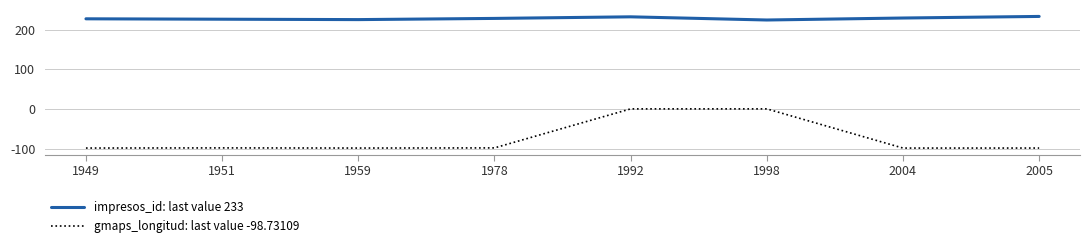

What is the difference between the second highest and minimum values in the gmaps_longitud: last value -98.73109 series?

98.8